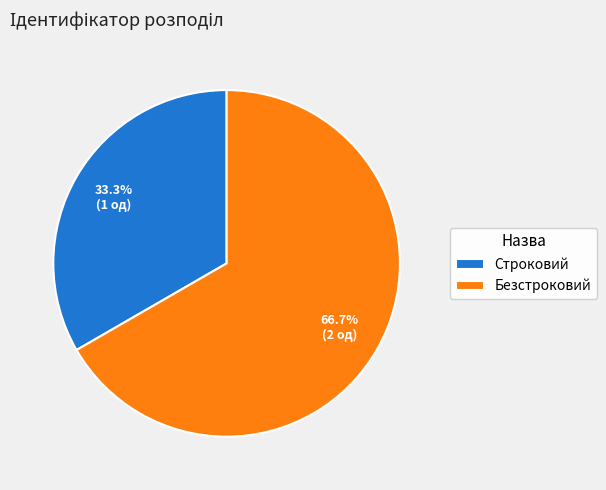

The Безстроковий slice represents 54% of the pie. True or false?

False